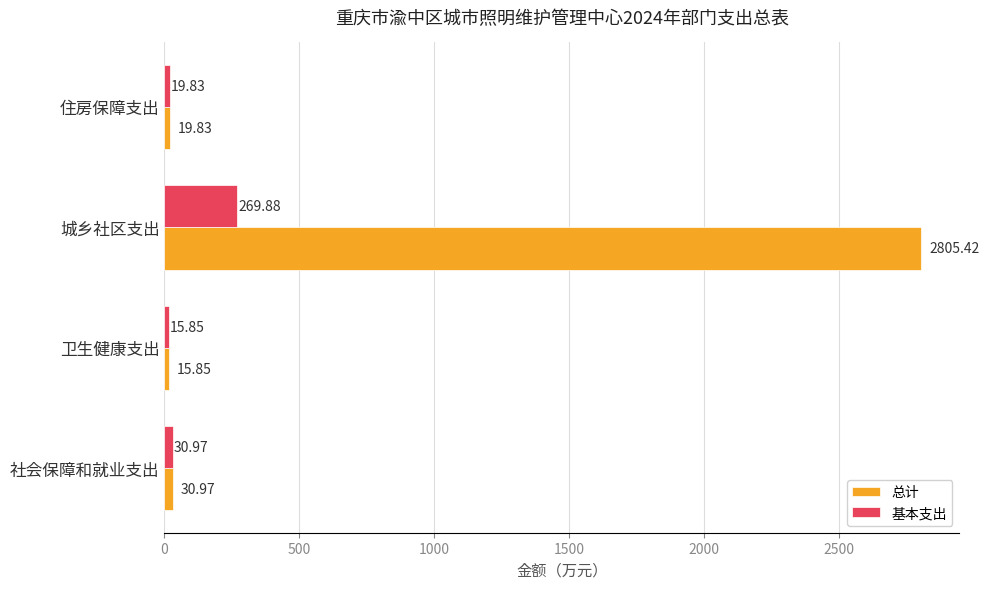

At which label is 基本支出 closest to 142?

社会保障和就业支出